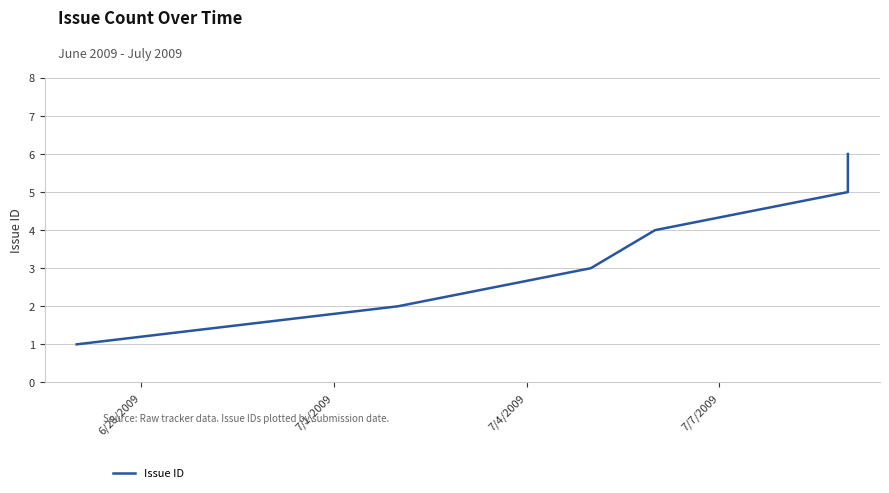

At which label is the value closest to 3?

7/4/2009